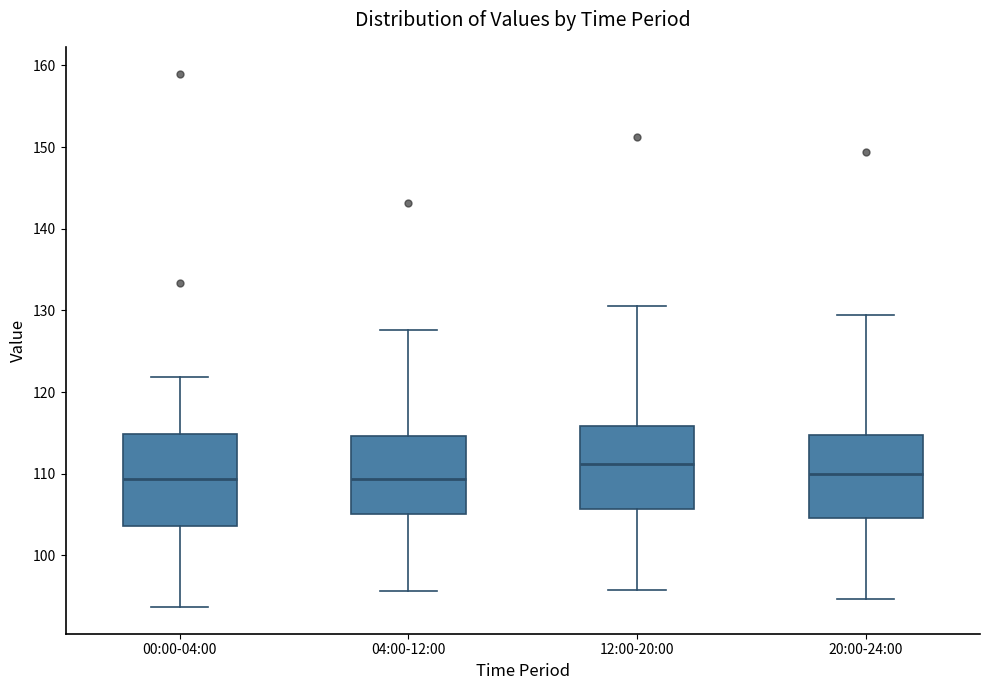

Reading left to right, transcribe this box plot: for each box, give where its median line is, the range the box spans, and where its two whiskers end, as read against the y-axis. The values are not printed on the chart, so give them approximately, as read against the axis.

00:00-04:00: median 109, box 104 to 115, whiskers 94 to 122
04:00-12:00: median 109, box 105 to 115, whiskers 96 to 128
12:00-20:00: median 111, box 106 to 116, whiskers 96 to 131
20:00-24:00: median 110, box 105 to 115, whiskers 95 to 129